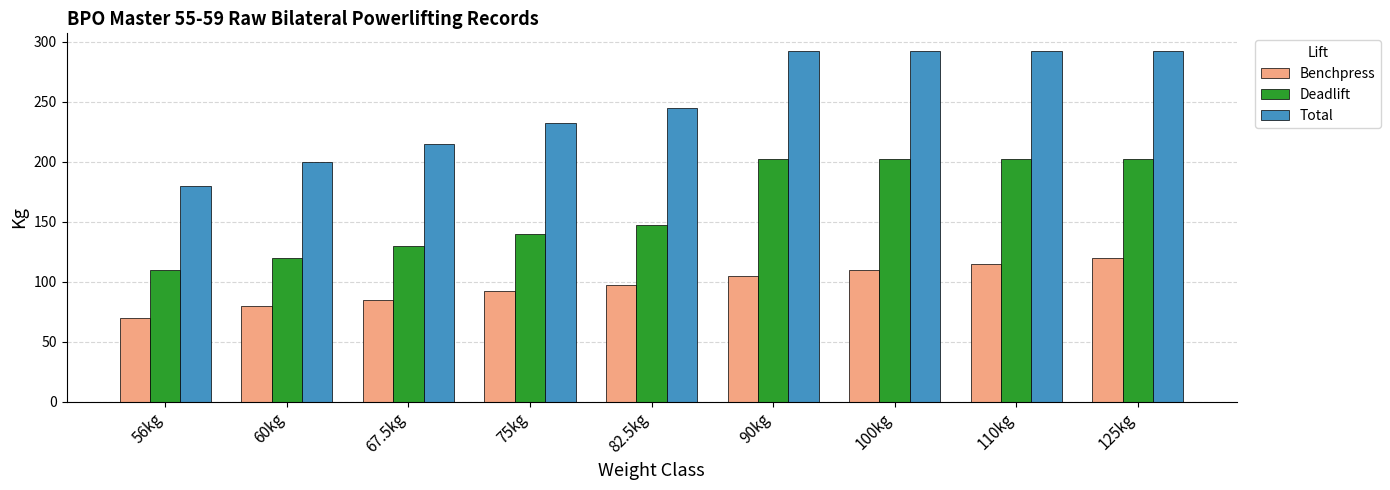

Reading left to right, list all the values displayed in this chart.

Benchpress: 56kg=70.0	60kg=80.0	67.5kg=85.0	75kg=92.5	82.5kg=97.5	90kg=105.0	100kg=110.0	110kg=115.0	125kg=120.0
Deadlift: 56kg=110.0	60kg=120.0	67.5kg=130.0	75kg=140.0	82.5kg=147.5	90kg=202.5	100kg=202.5	110kg=202.5	125kg=202.5
Total: 56kg=180.0	60kg=200.0	67.5kg=215.0	75kg=232.5	82.5kg=245.0	90kg=292.5	100kg=292.5	110kg=292.5	125kg=292.5